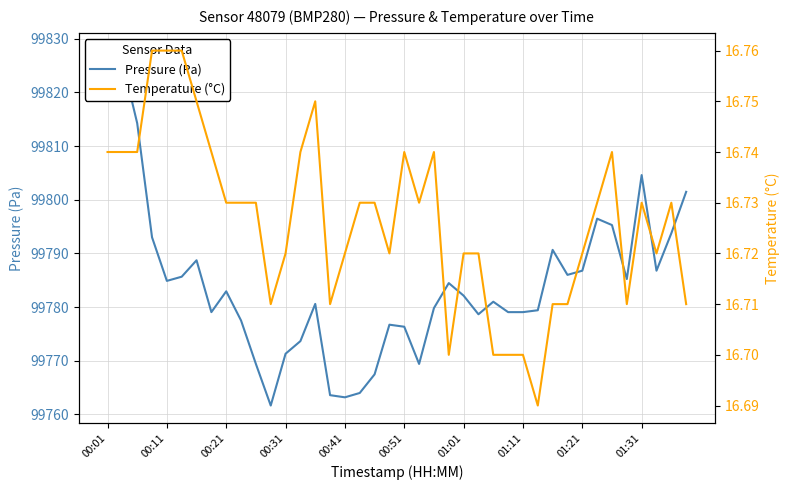

Which category has the lowest value in the Pressure (Pa) series?

11